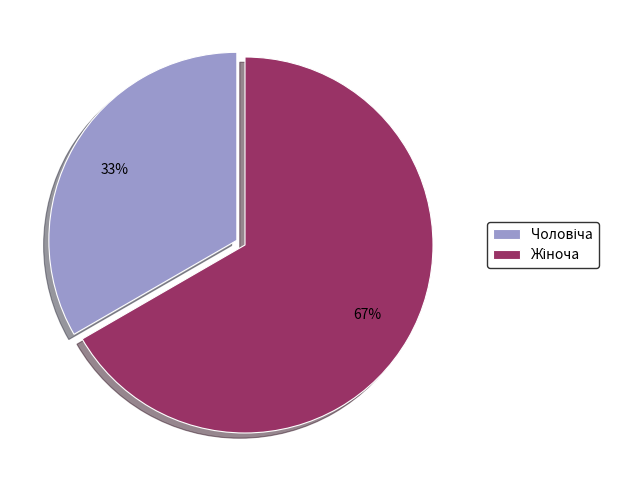

Is there any slice that represents more than half of the pie?

Yes